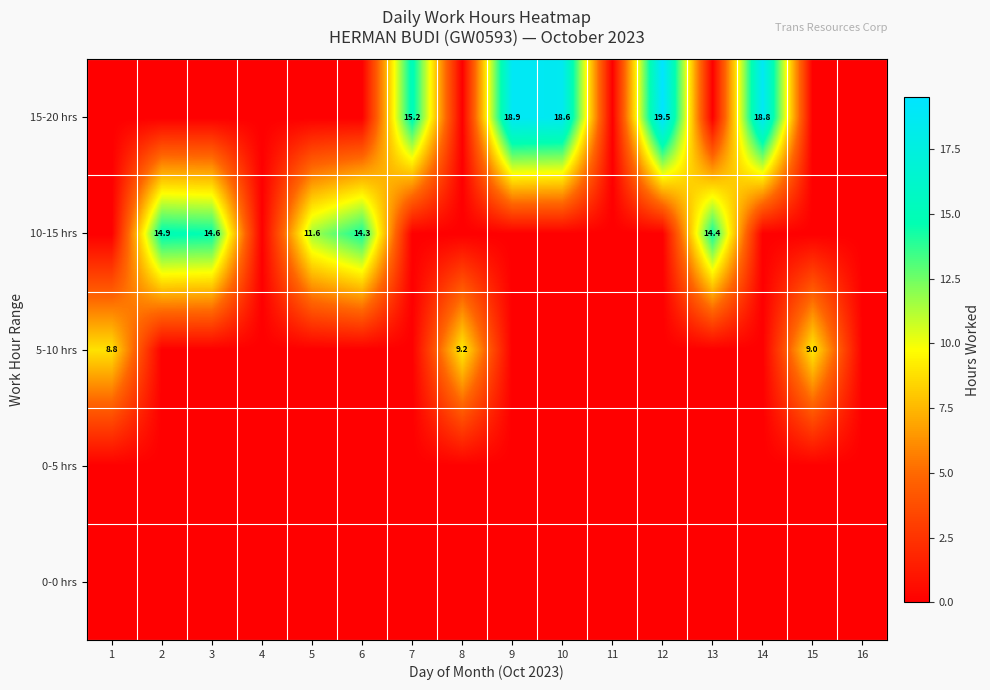

At how many categories does at least one series exceed 19?

1